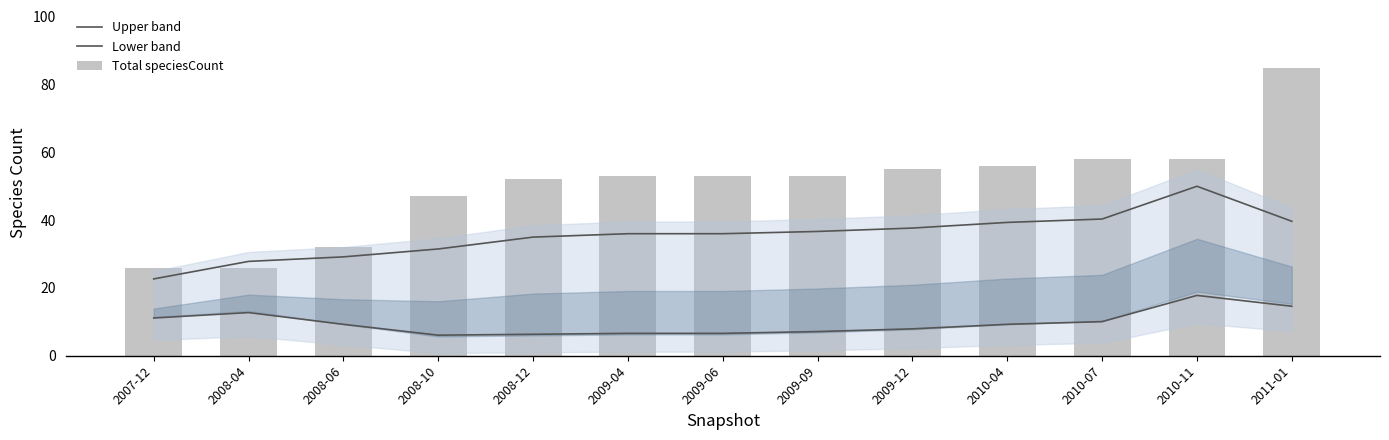

How many groups of bars are there?

13